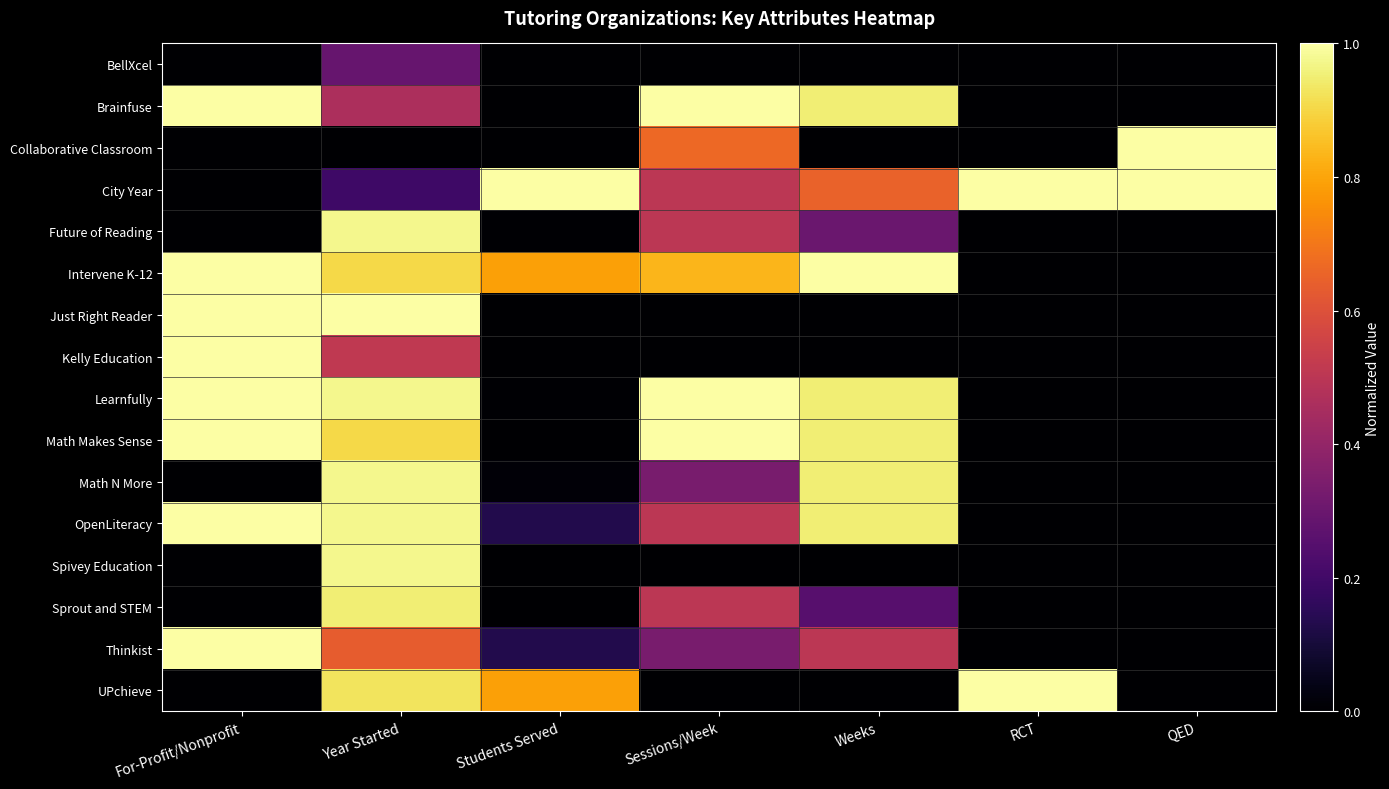

At how many categories does at least one series exceed 0?

7